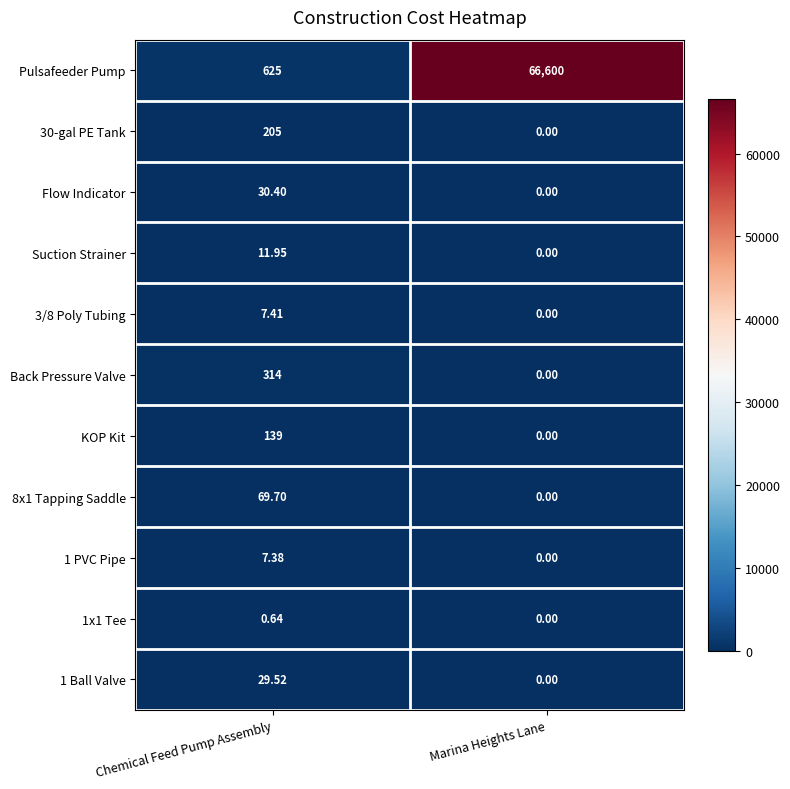

Where does the 1 Ball Valve series first go above 29?

Chemical Feed Pump Assembly